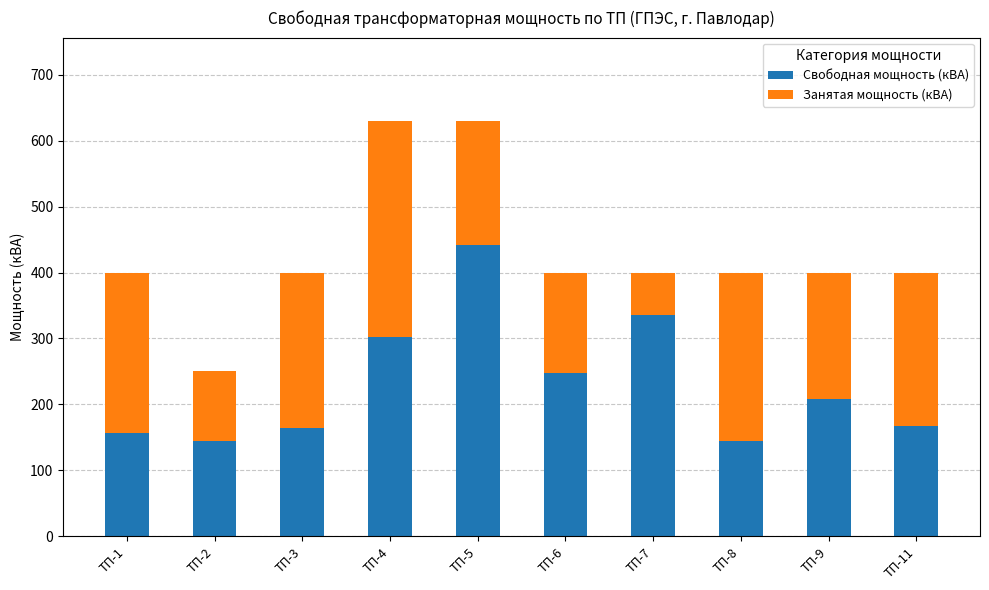

What are all the series names shown in the legend?

Свободная мощность (кВА), Занятая мощность (кВА)